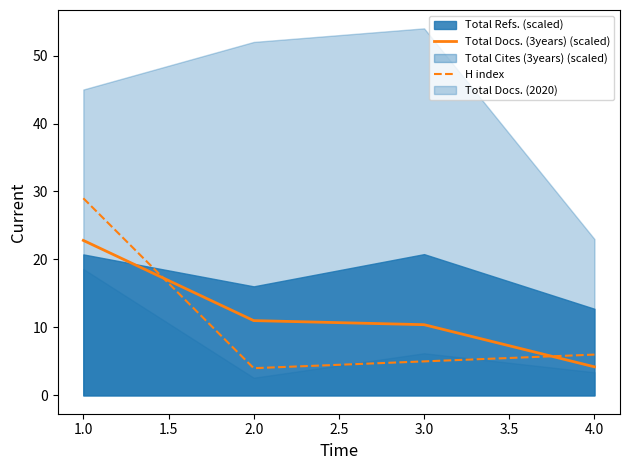

True or false: H index and Total Docs. (3years) (scaled) cross at least once.

True